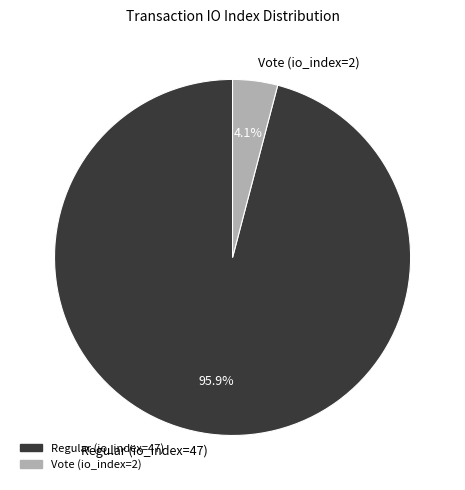

What portion of the pie excludes Regular (io_index=47)?

4.1%